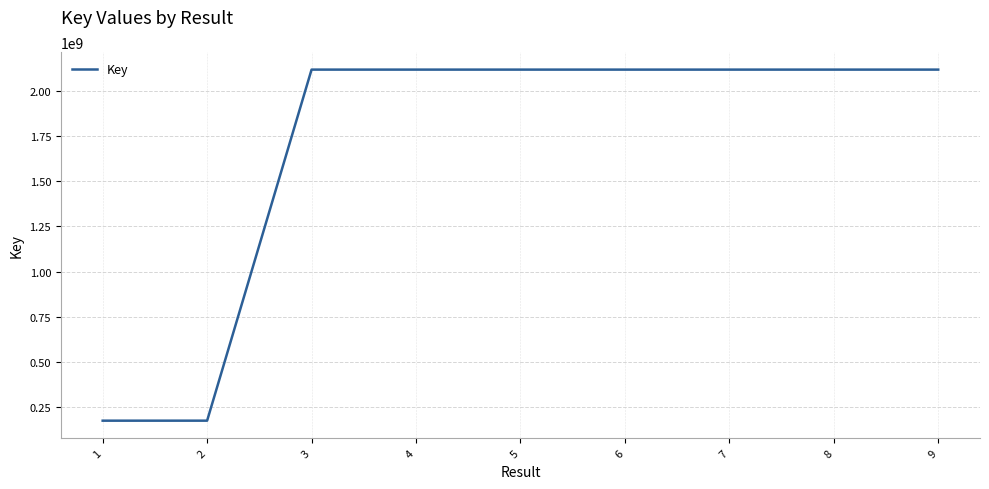

What is the smallest value displayed?

175304590